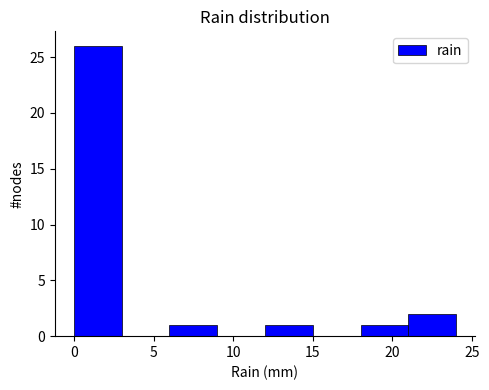

Reading left to right, transcribe this chart: for each bar, give the range it covers on the x-axis and its height. The values are not printed on the chart, so give them approximately, as read against the axis.

0 to 3: 26
3 to 6: 0
6 to 9: 1
9 to 12: 0
12 to 15: 1
15 to 18: 0
18 to 21: 1
21 to 24: 2